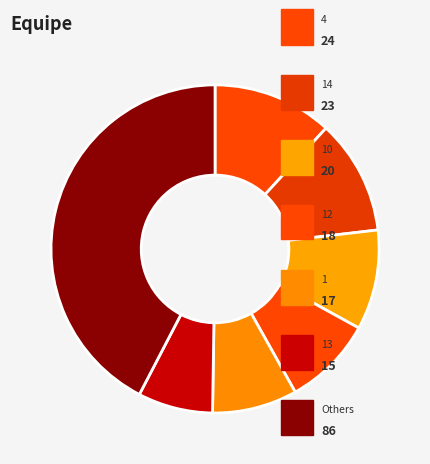

How many segments does this pie chart have?

7